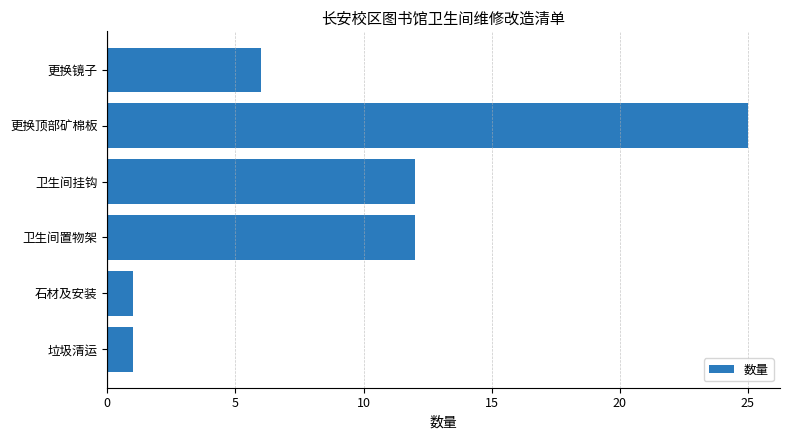

The chart shows a value of 8 at 更换镜子. True or false?

False